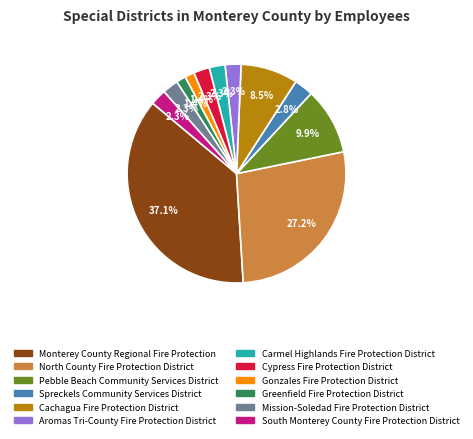

Which category has the biggest portion of the pie?

Monterey County Regional Fire Protection